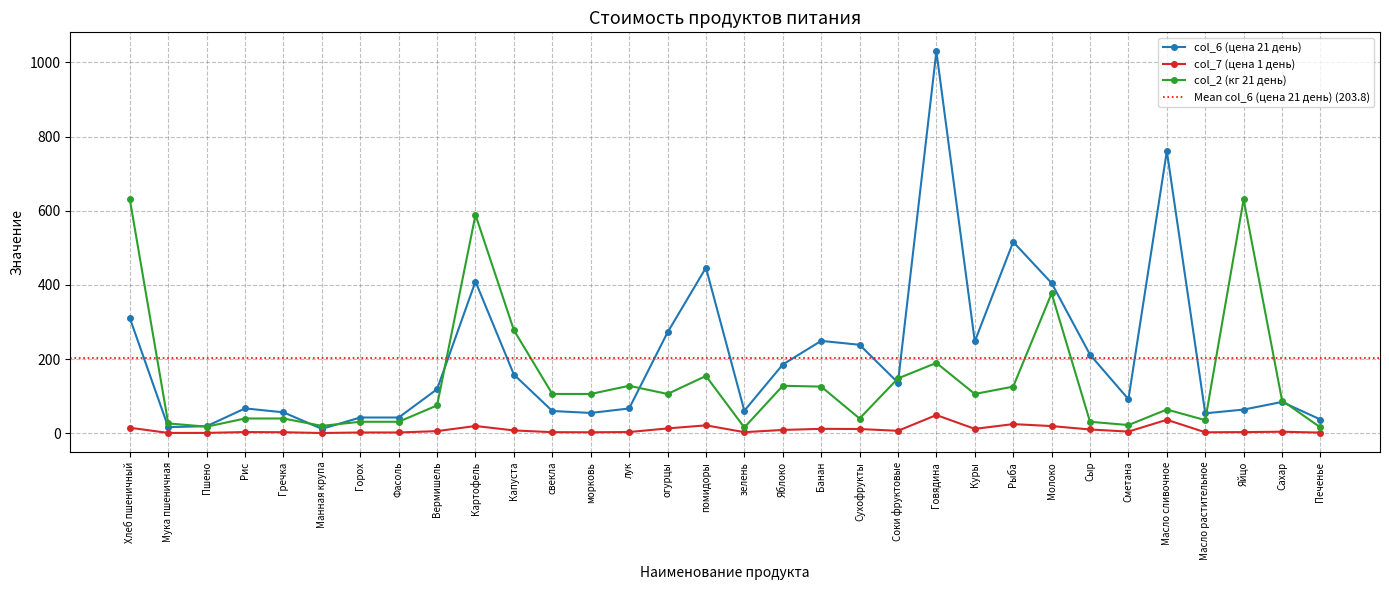

What is the approximate value of col_7 (цена 1 день) at Картофель?

19.5